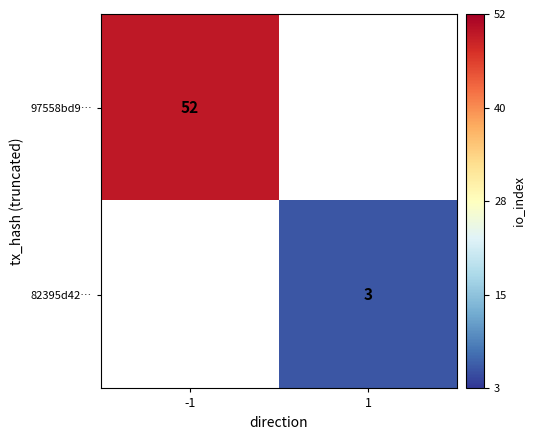

Is the value of 82395d42… at 1 greater than the value of 97558bd9… at -1?

No